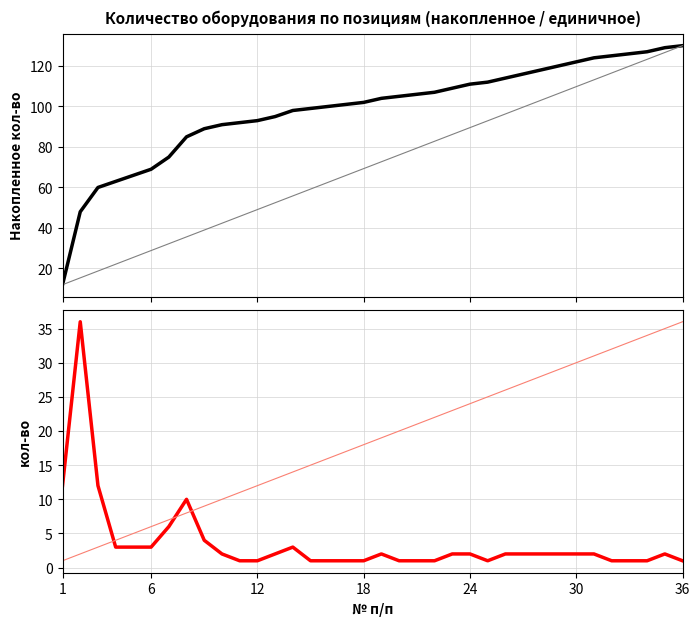

List the series in order of their peak value, highest first.

Накопленное кол-во, кол-во